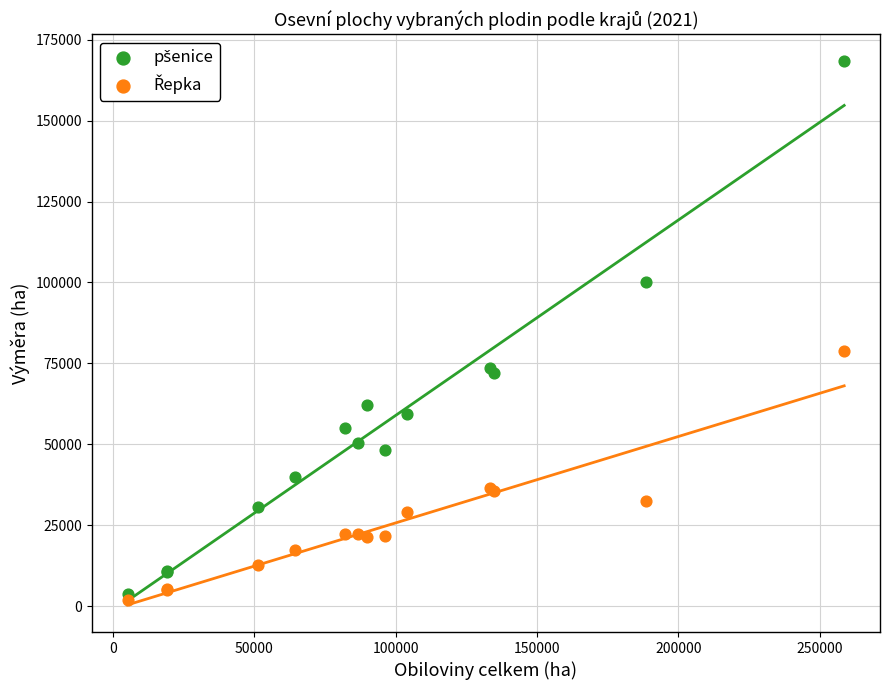

Across all series, what Y value is closest to 85068?

78897.1